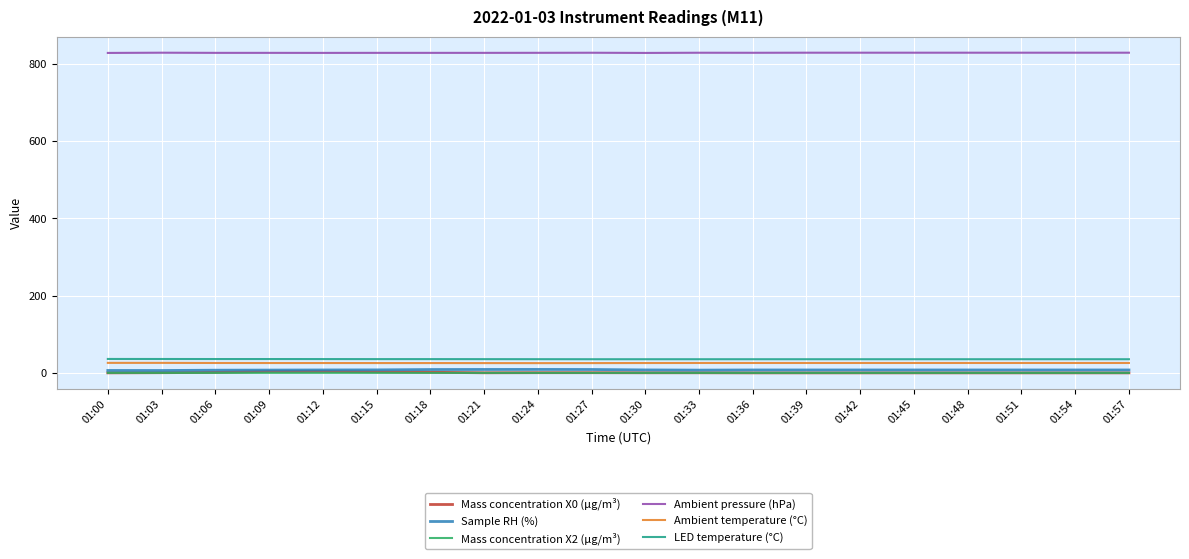

Which series has the largest total across all categories?

Ambient pressure (hPa)